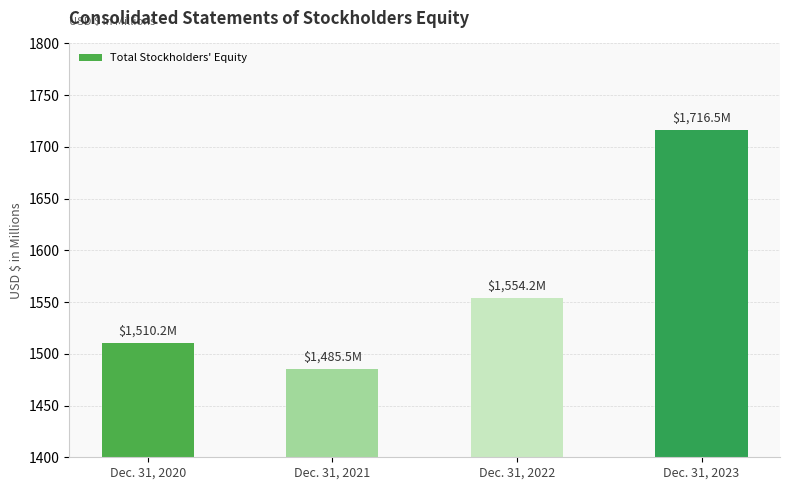

True or false: the data shows 1510.2 at Dec. 31, 2020.

True